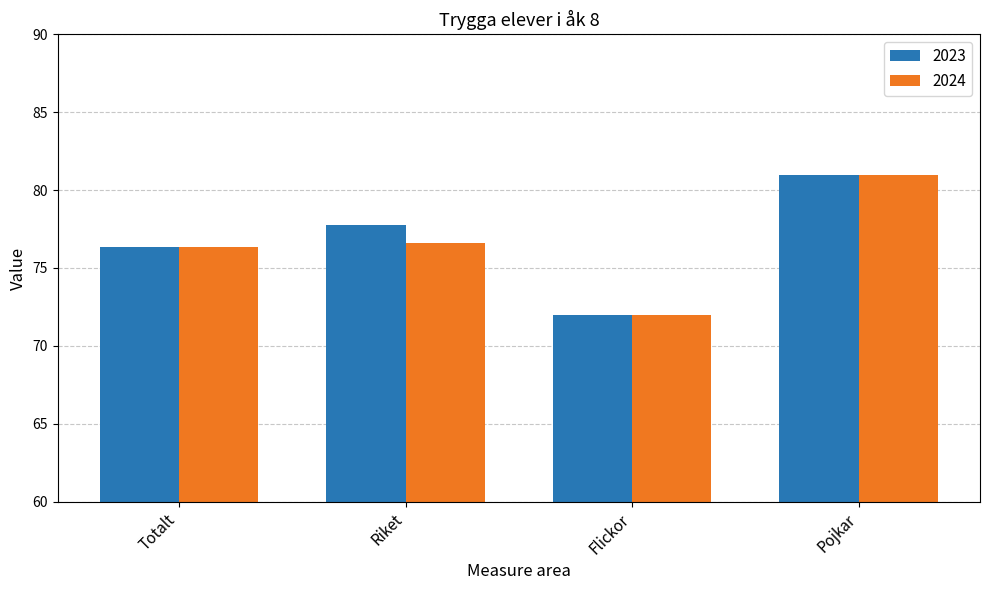

Reading left to right, transcribe all the data shown in this chart.

2023: 76.3	77.7	72.0	81.0
2024: 76.3	76.6	72.0	81.0